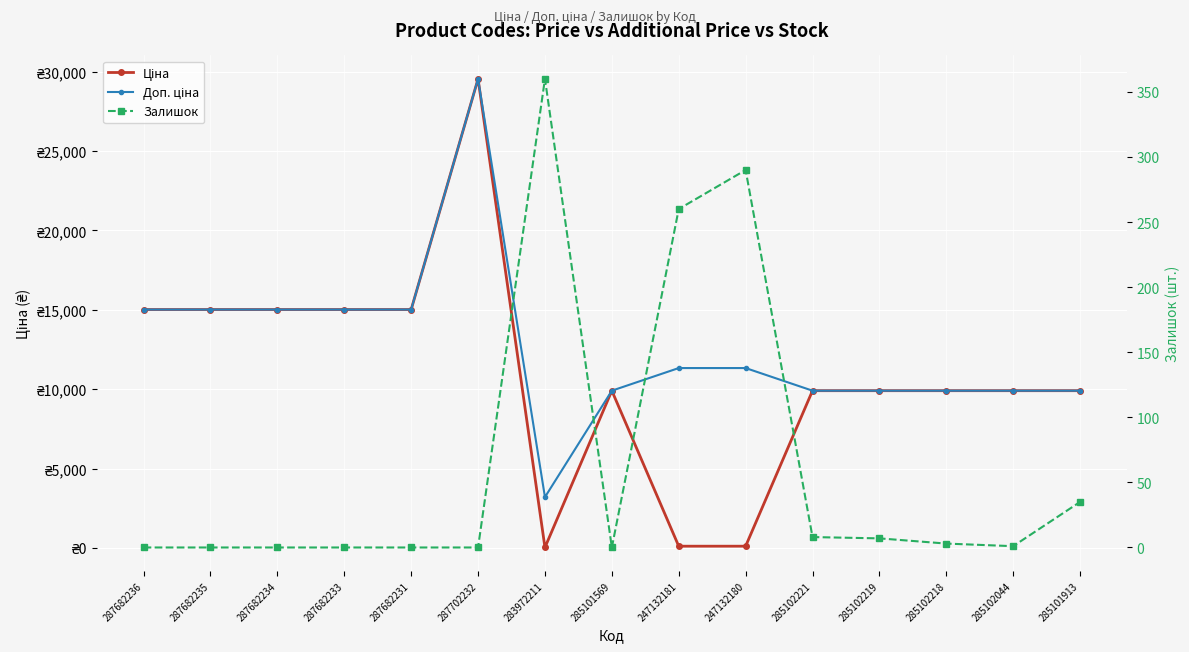

What are all the series names shown in the legend?

Ціна, Доп. ціна, Залишок